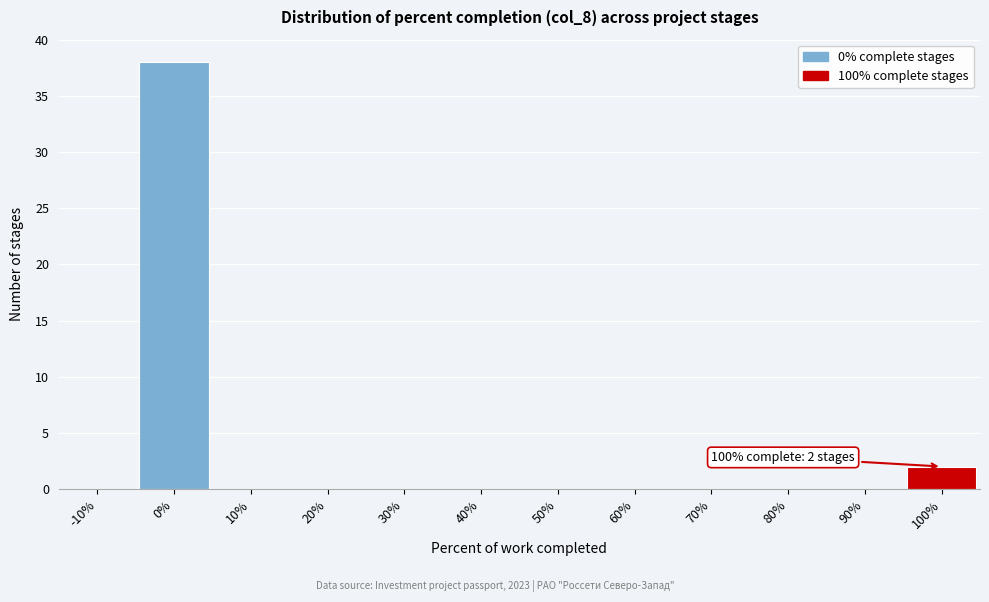

Reading left to right, what are all the values shown in this chart?

-10%=0	0%=38	10%=0	20%=0	30%=0	40%=0	50%=0	60%=0	70%=0	80%=0	90%=0	100%=2